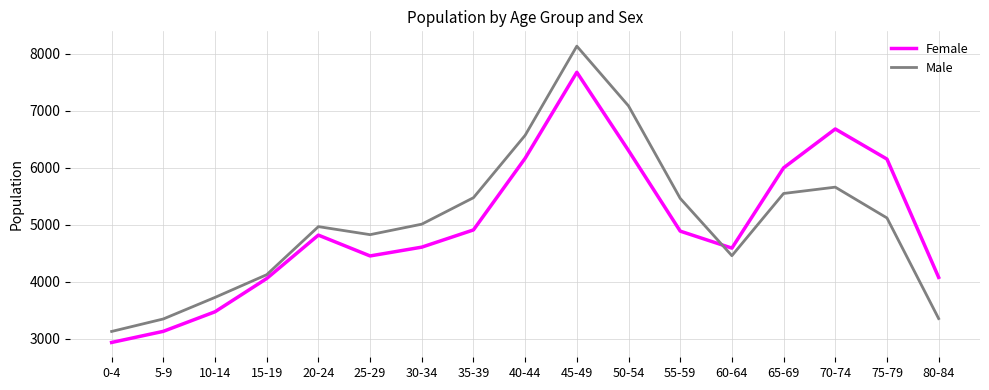

List the series in order of their peak value, highest first.

Male, Female